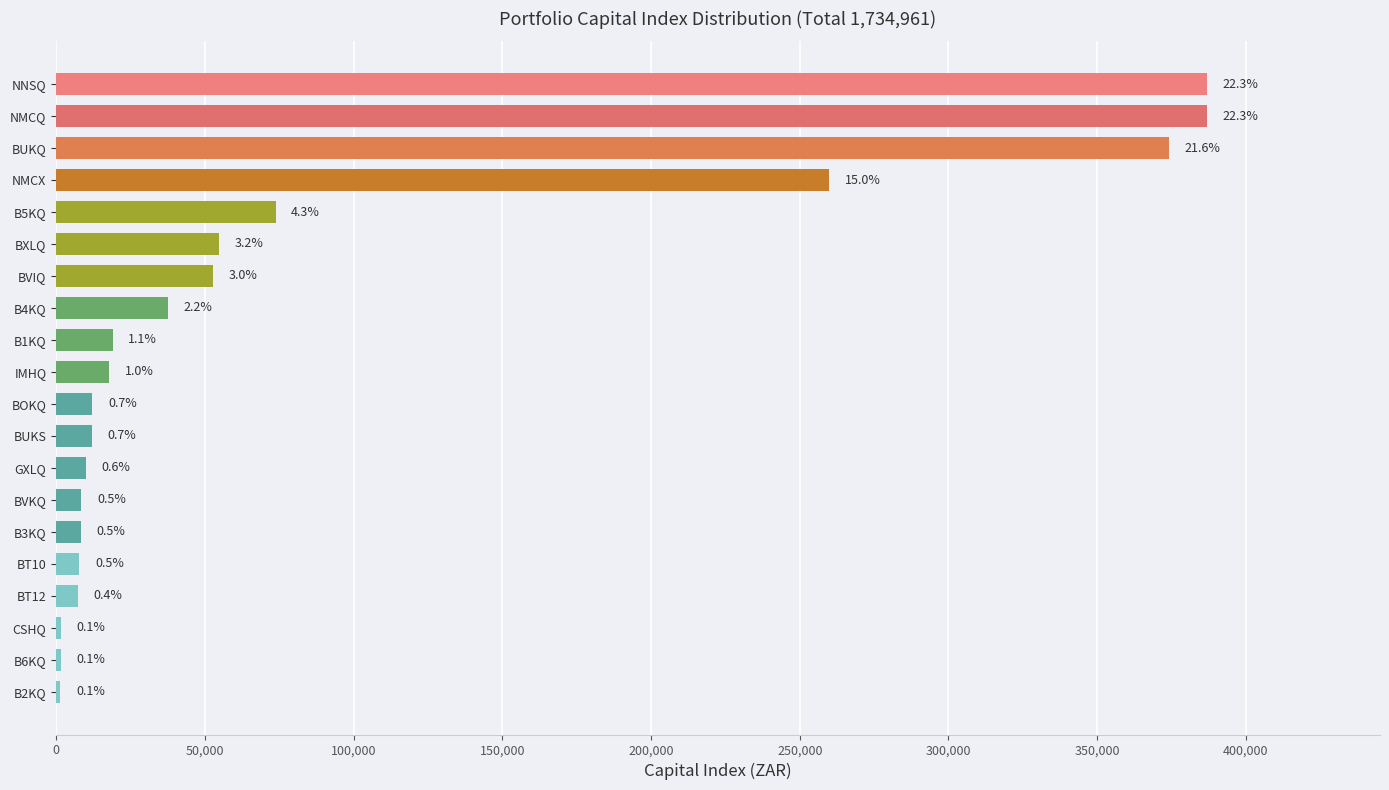

Are the bars horizontal?

Yes